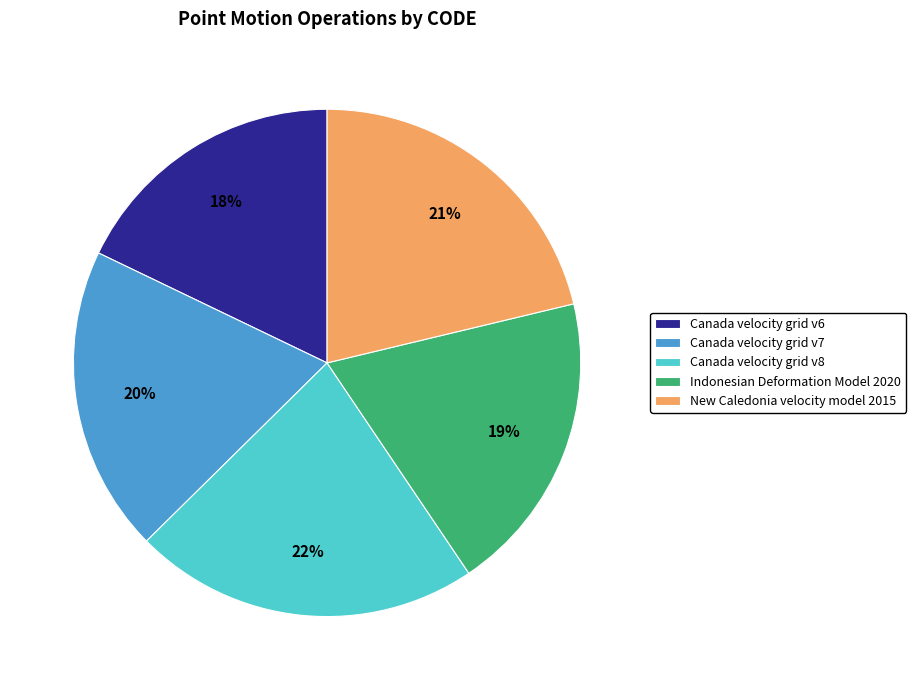

Count the number of slices in the pie.

5